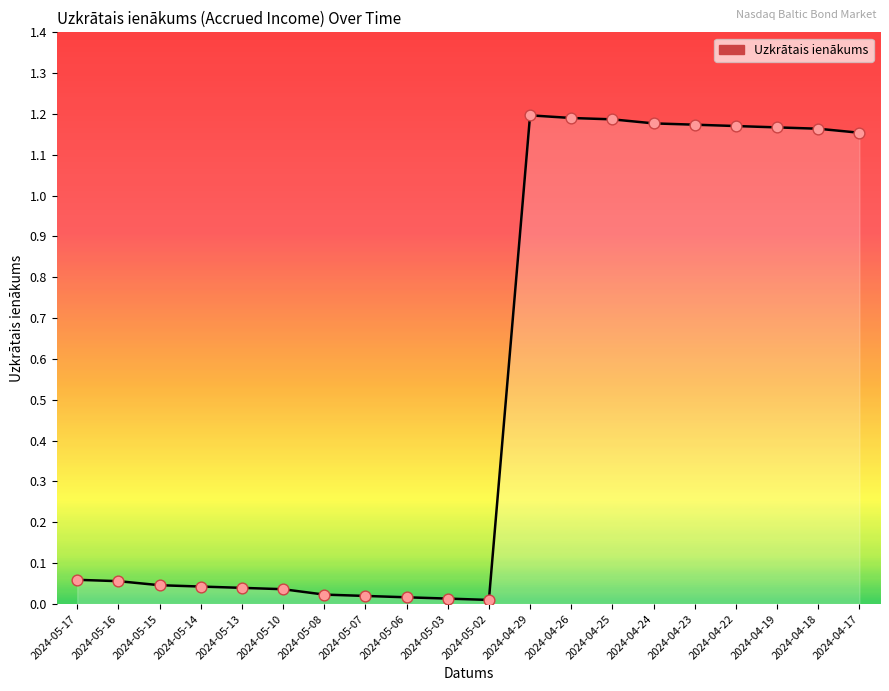

Approximately how many times larger is the value at 2024-04-23 compared to 2024-04-24?

1.0